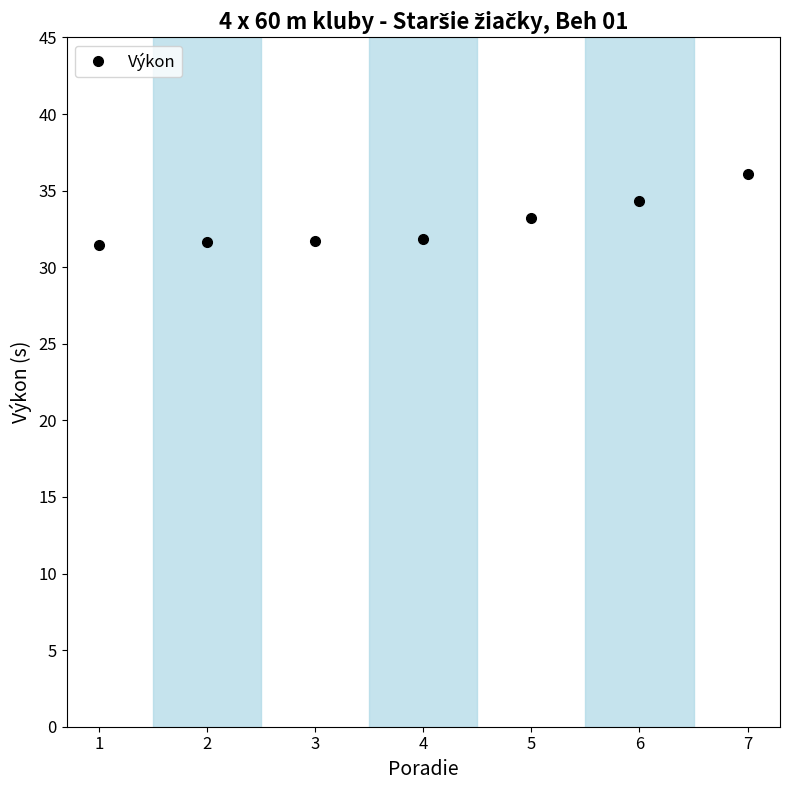

How many lines are shown in the chart?

1